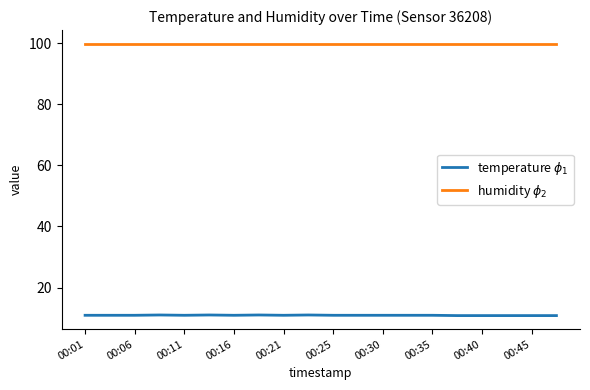

What is the minimum value shown in the chart?

10.8